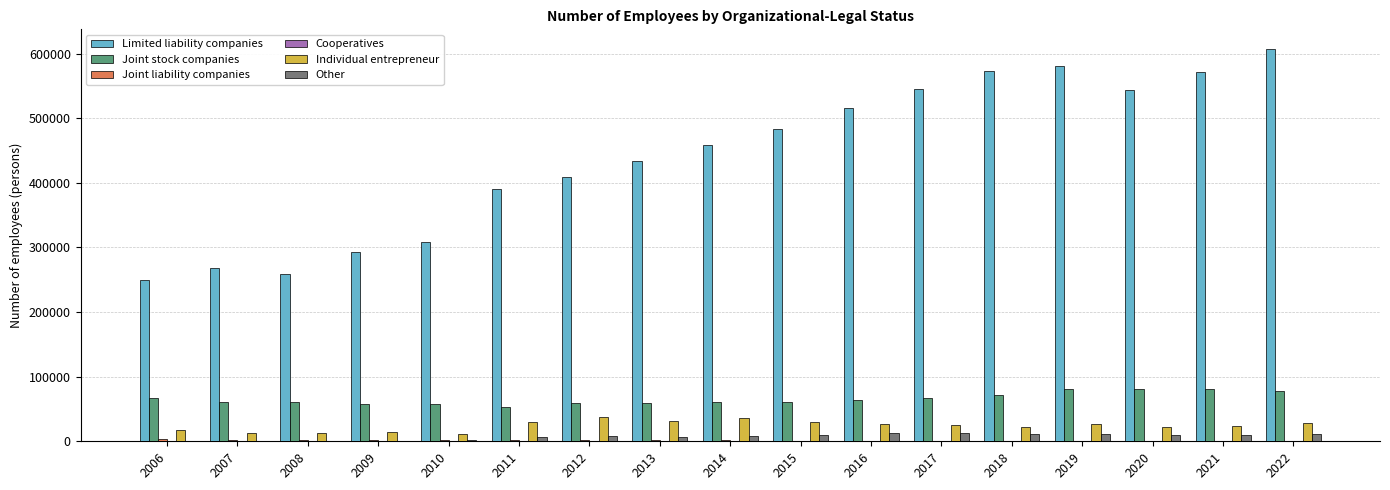

How many data points does each series have?

17